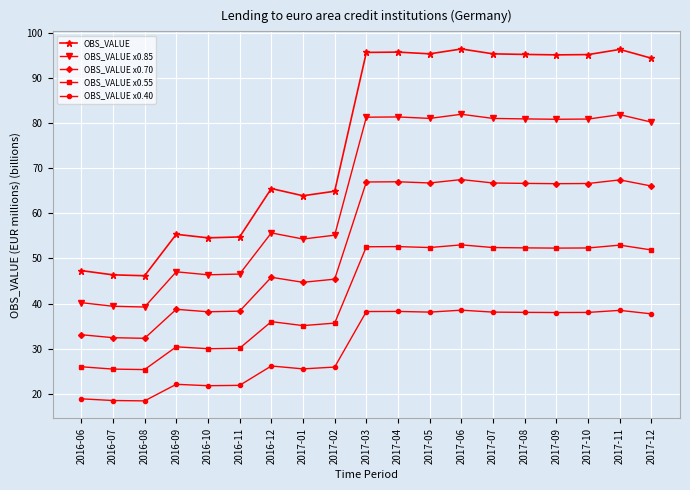

At 2016-11, list the series in order from largest to smallest.

OBS_VALUE, OBS_VALUE x0.85, OBS_VALUE x0.70, OBS_VALUE x0.55, OBS_VALUE x0.40